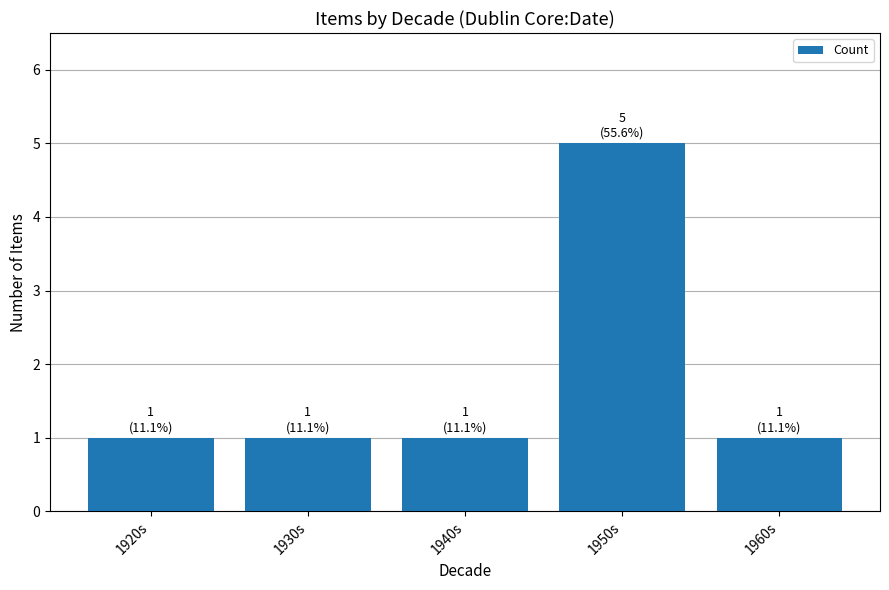

What is the difference between the maximum and minimum values?

4